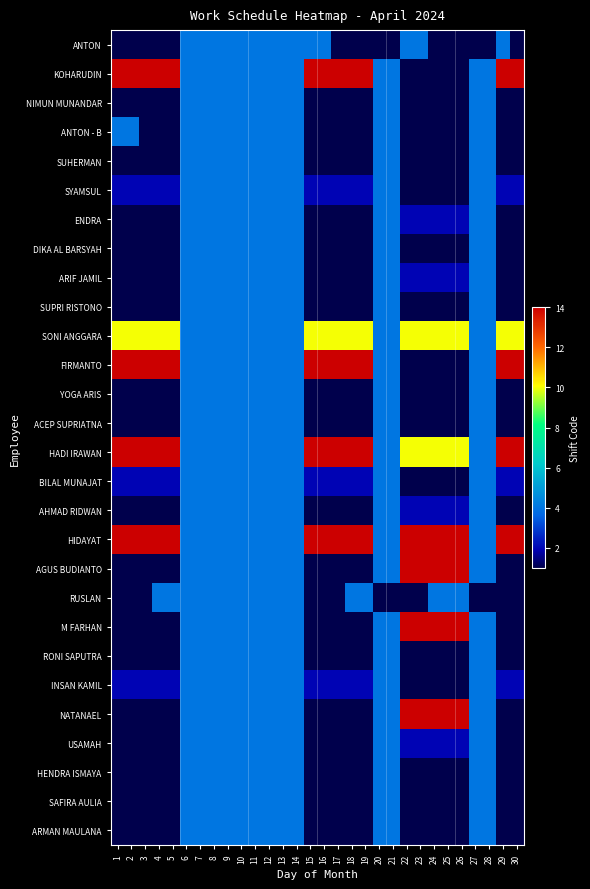

Rank the series at 9 from lowest to highest value.

ANTON, KOHARUDIN, NIMUN MUNANDAR, ANTON - B, SUHERMAN, SYAMSUL, ENDRA, DIKA AL BARSYAH, ARIF JAMIL, SUPRI RISTONO, SONI ANGGARA, FIRMANTO, YOGA ARIS, ACEP SUPRIATNA, HADI IRAWAN, BILAL MUNAJAT, AHMAD RIDWAN, HIDAYAT, AGUS BUDIANTO, RUSLAN, M FARHAN, RONI SAPUTRA, INSAN KAMIL, NATANAEL, USAMAH, HENDRA ISMAYA, SAFIRA AULIA, ARMAN MAULANA